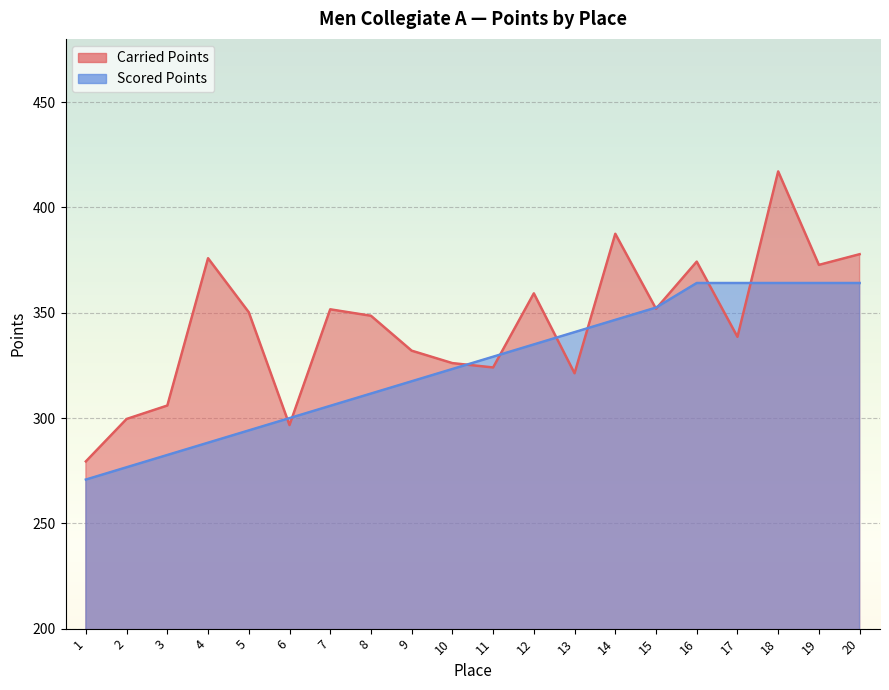

At which label is Carried Points closest to 348?

8